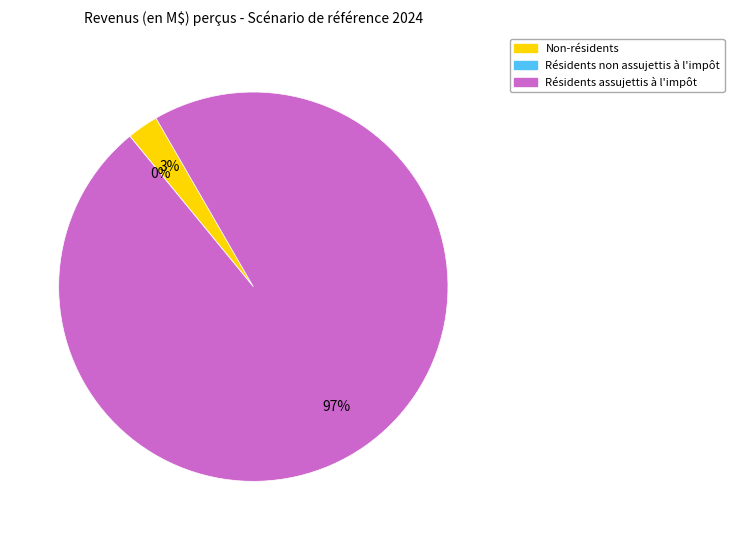

To the nearest percent, what is the combined percentage of Non-résidents and Résidents assujettis à l'impôt?

100%